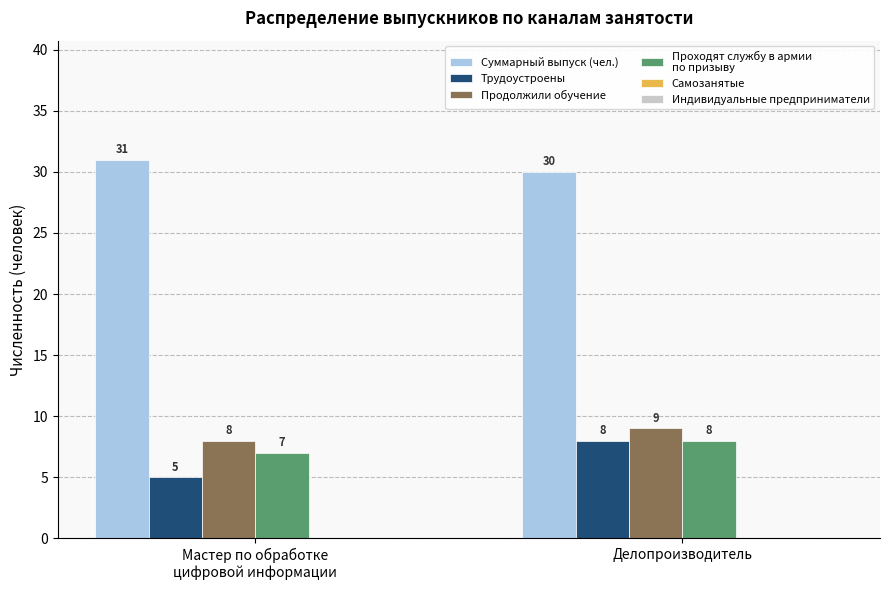

What is the greatest value displayed?

31